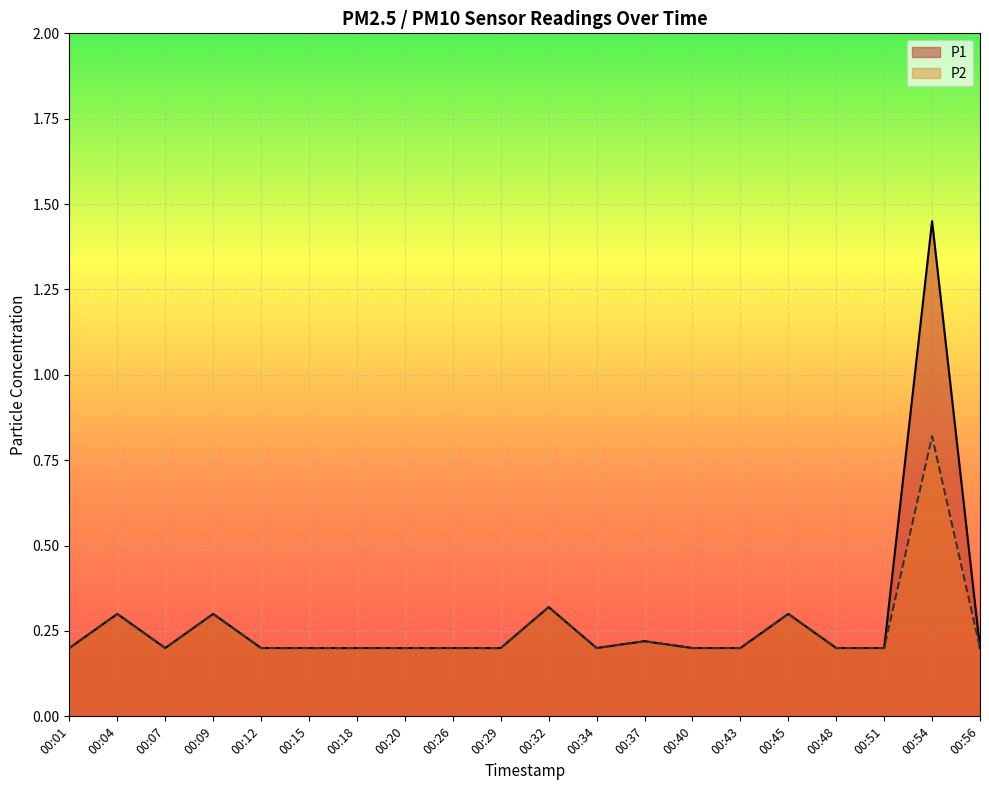

The P1 series shows 2.3 at 00:54. True or false?

False